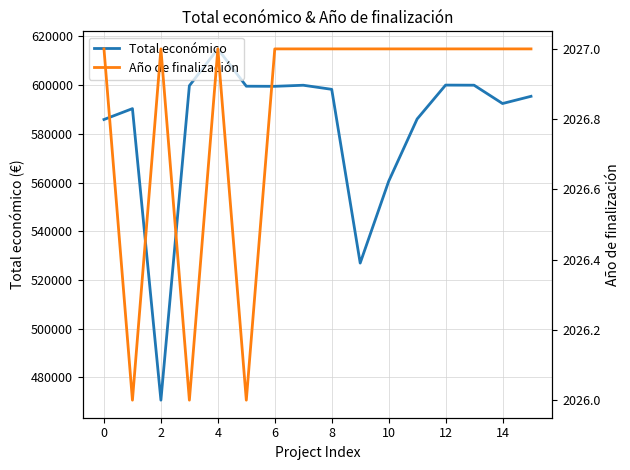

What is the maximum value for Total económico?

614907